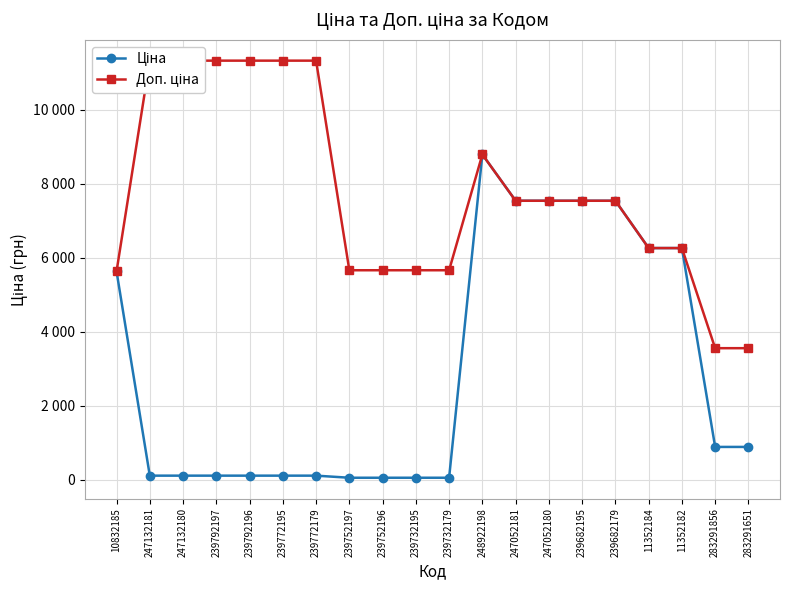

Which category has the highest value across all series?

247132181